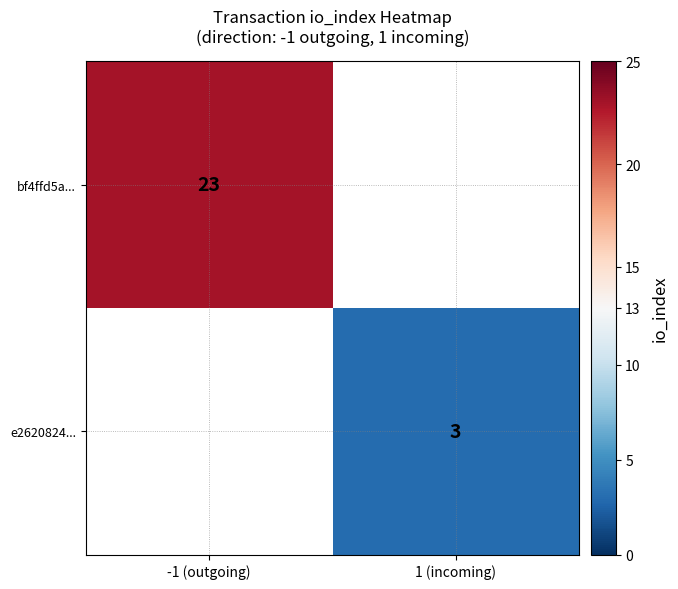

Between 1 (incoming) and -1 (outgoing), which is larger?

-1 (outgoing)